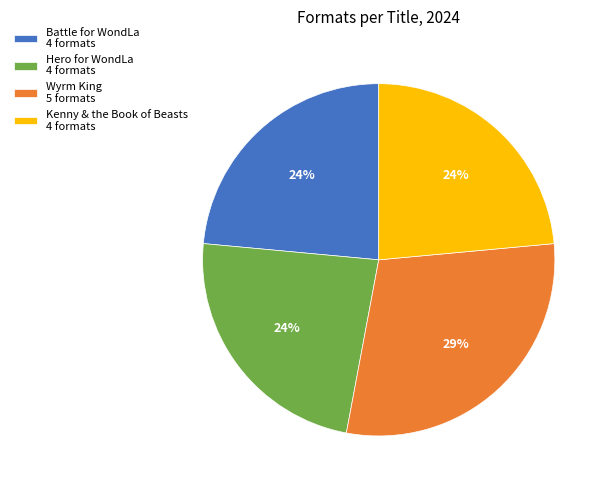

Do Kenny & the Book of Beasts 4 formats and Hero for WondLa 4 formats together represent more than half of the pie?

No